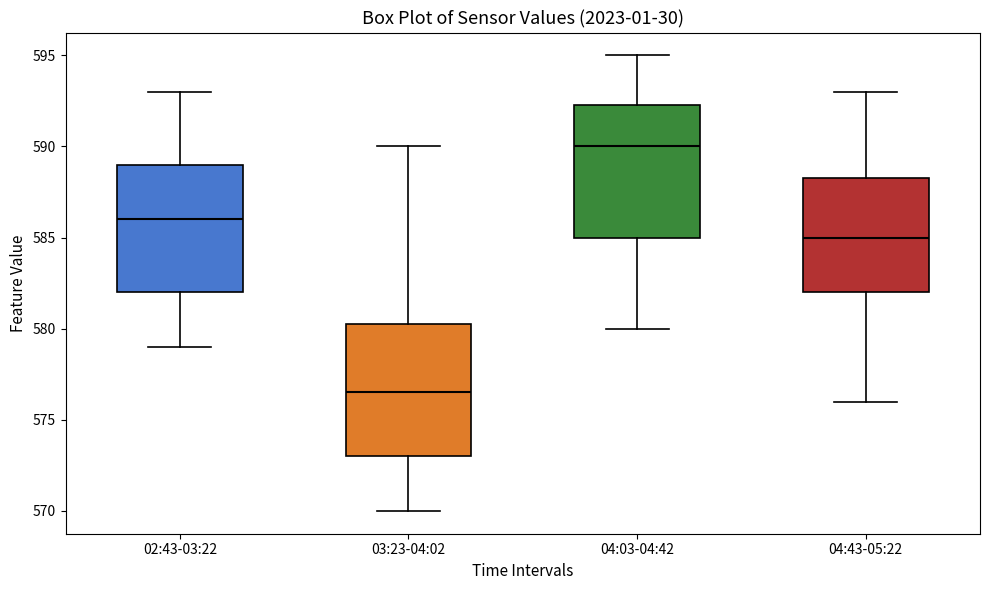

Reading left to right, read every box against the y-axis: the position of its median line, the range the box covers, and the ends of its whiskers. The values are not printed on the chart, so give them approximately, as read against the axis.

02:43-03:22: median 586.0, box 582.0 to 589.0, whiskers 579.0 to 593.0
03:23-04:02: median 576.5, box 573.0 to 580.5, whiskers 570.0 to 590.0
04:03-04:42: median 590.0, box 585.0 to 592.5, whiskers 580.0 to 595.0
04:43-05:22: median 585.0, box 582.0 to 588.5, whiskers 576.0 to 593.0